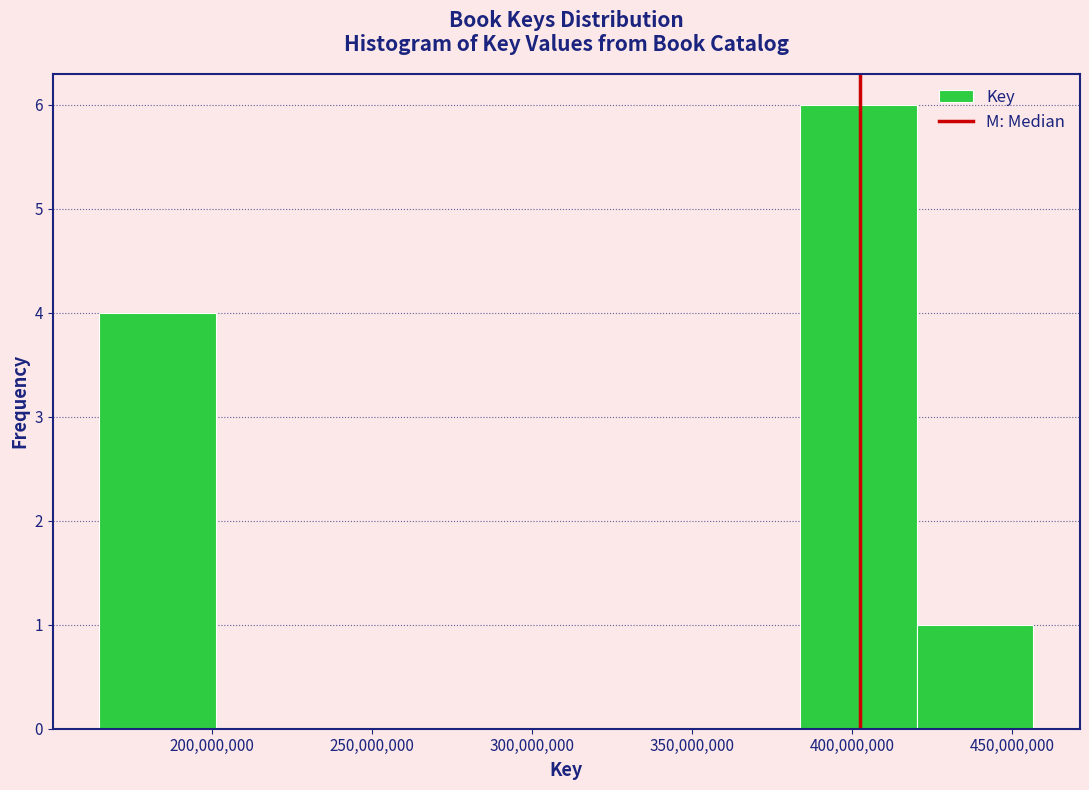

Reading left to right, transcribe this chart: for each bar, give the range it covers on the x-axis and its height. Neither the bar edges nor the heights are printed on the chart, so give them approximately, as read against the axes.

165000000 to 200000000: 4
200000000 to 240000000: 0
240000000 to 275000000: 0
275000000 to 310000000: 0
310000000 to 345000000: 0
345000000 to 385000000: 0
385000000 to 420000000: 6
420000000 to 455000000: 1